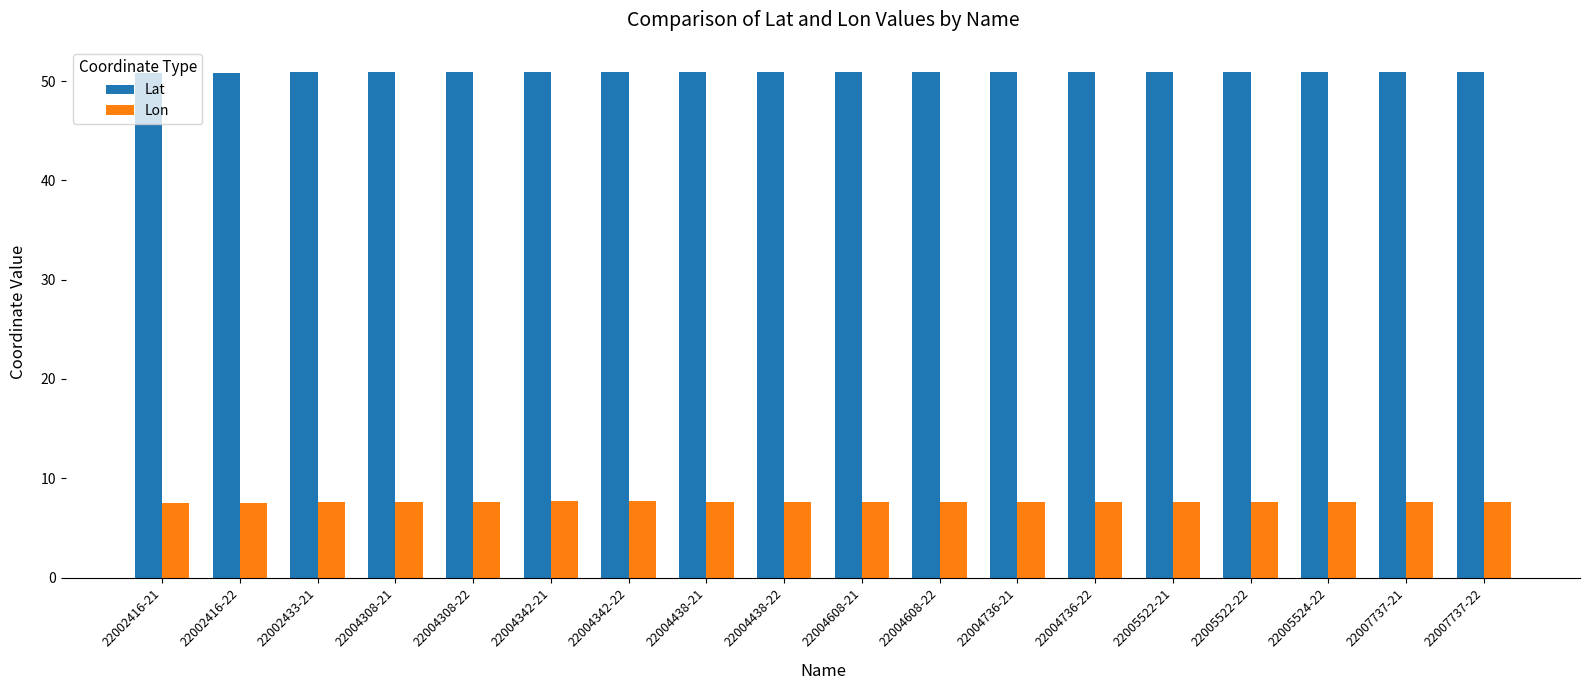

What is the highest value of the Lat series?

50.9